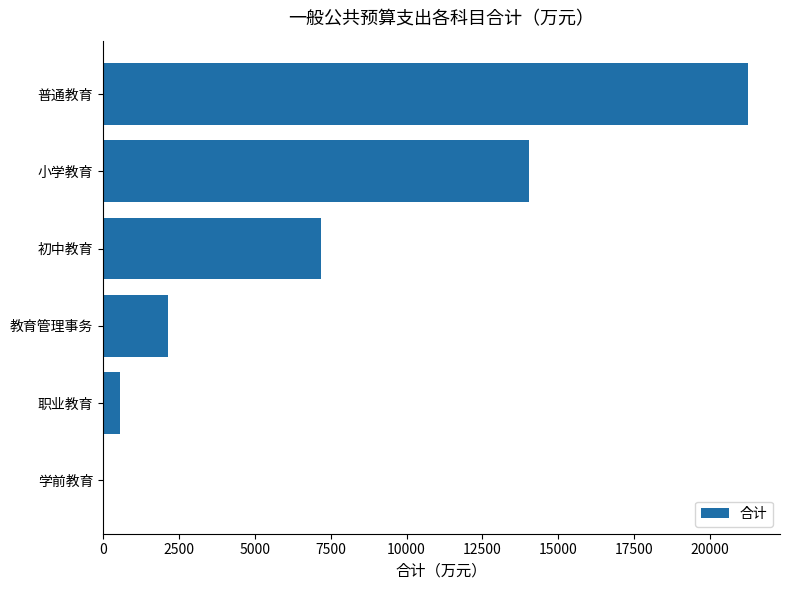

Where is the data nearest to the value 10622?

小学教育